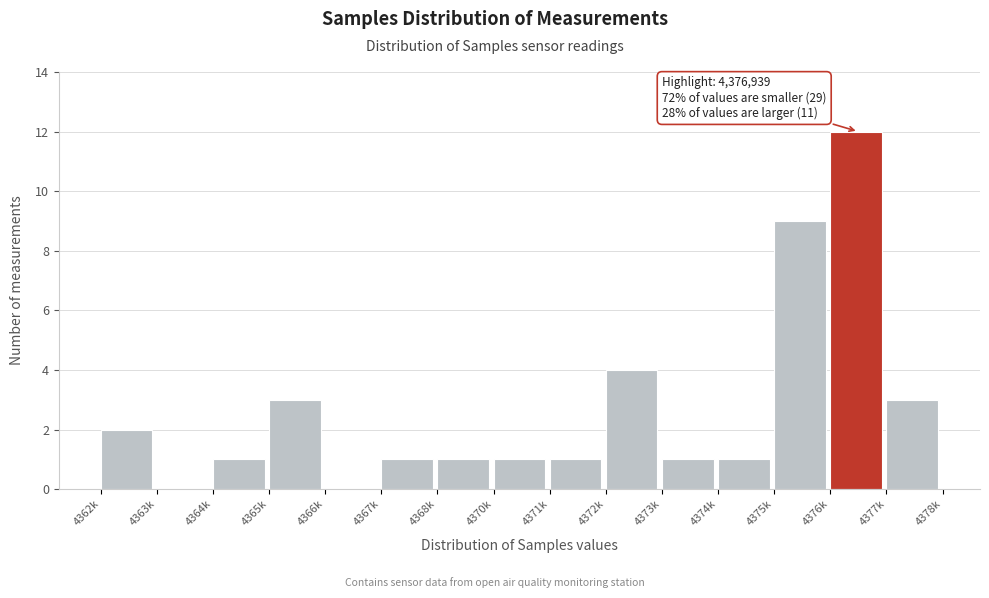

Reading left to right, extract all data points from this chart.

4362k=2	4363k=0	4364k=1	4365k=3	4366k=0	4367k=1	4368k=1	4370k=1	4371k=1	4372k=4	4373k=1	4374k=1	4375k=9	4376k=12	4377k=3